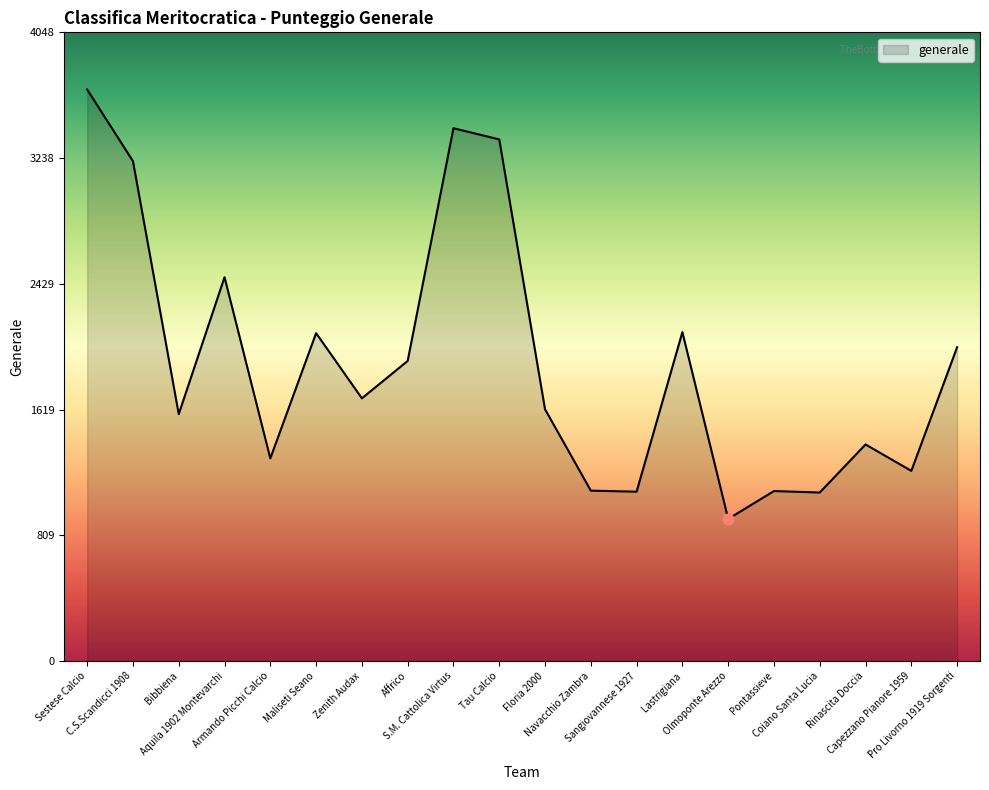

What is the ratio of the value at Tau Calcio to the value at Coiano Santa Lucia?

3.1